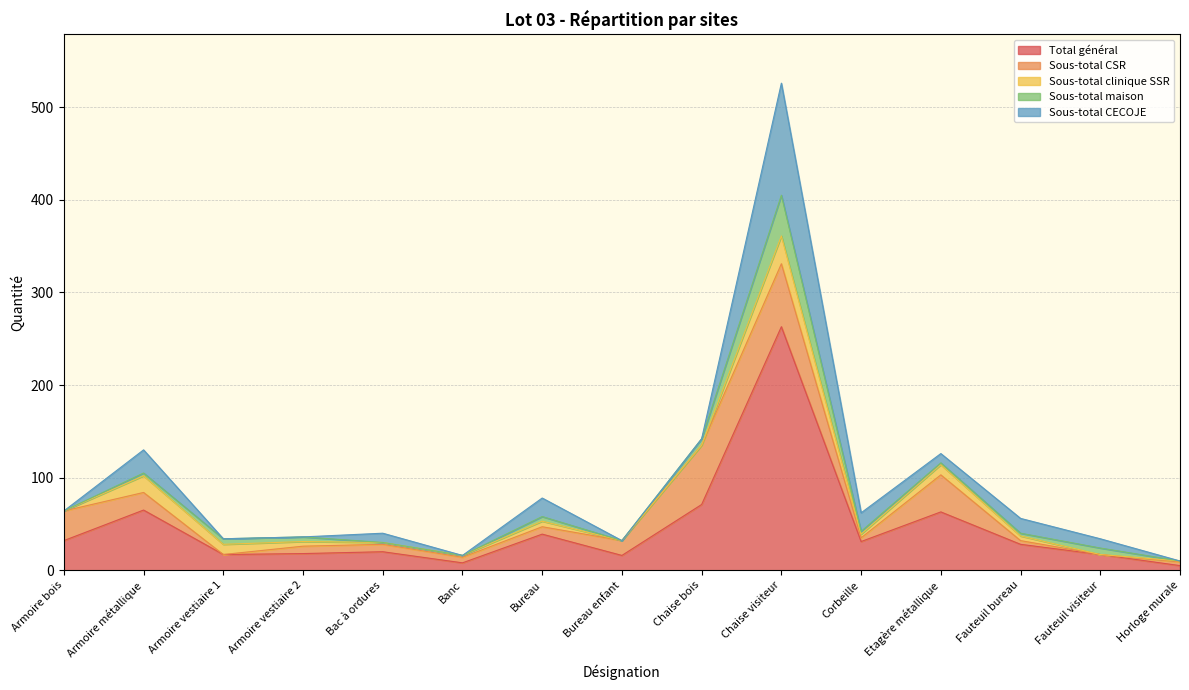

What are all the series names shown in the legend?

Total général, Sous-total CSR, Sous-total clinique SSR, Sous-total maison, Sous-total CECOJE